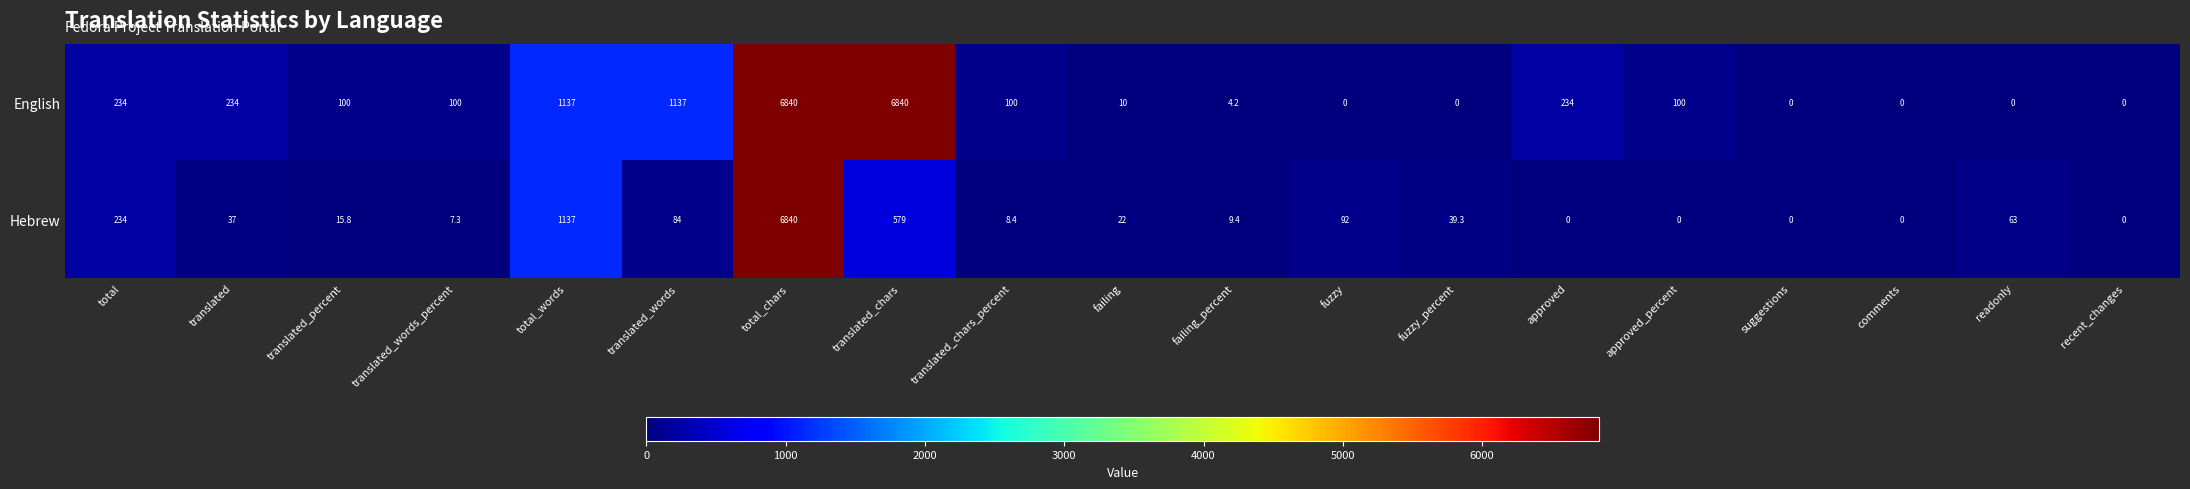

At which category is the sum across all series the highest?

total_chars